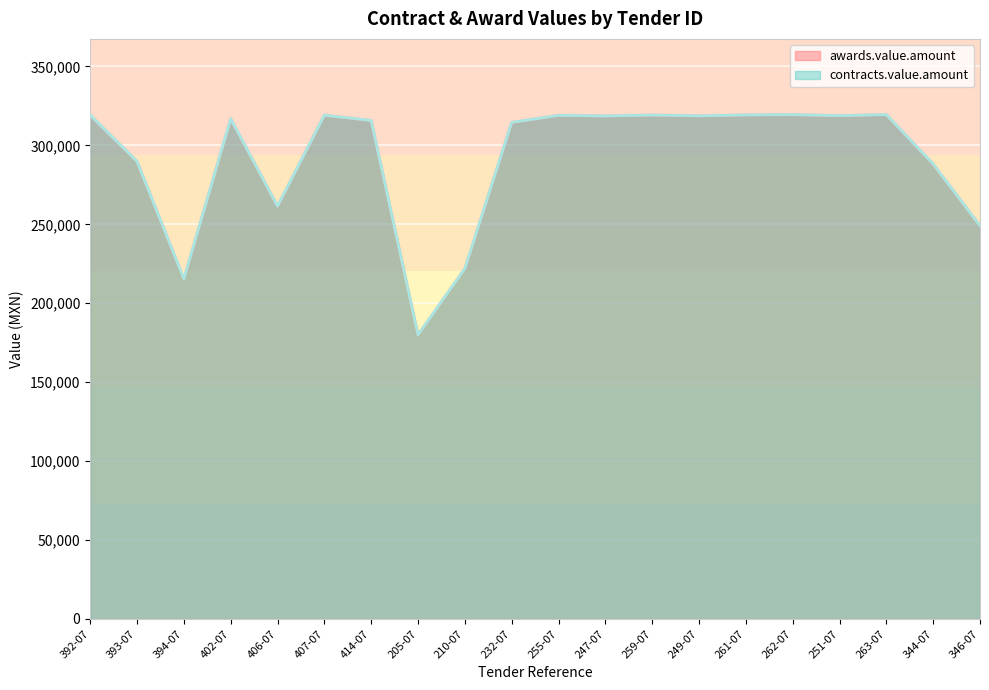

Rank the series at 263-07 from highest to lowest value.

awards.value.amount (line), contracts.value.amount (line)